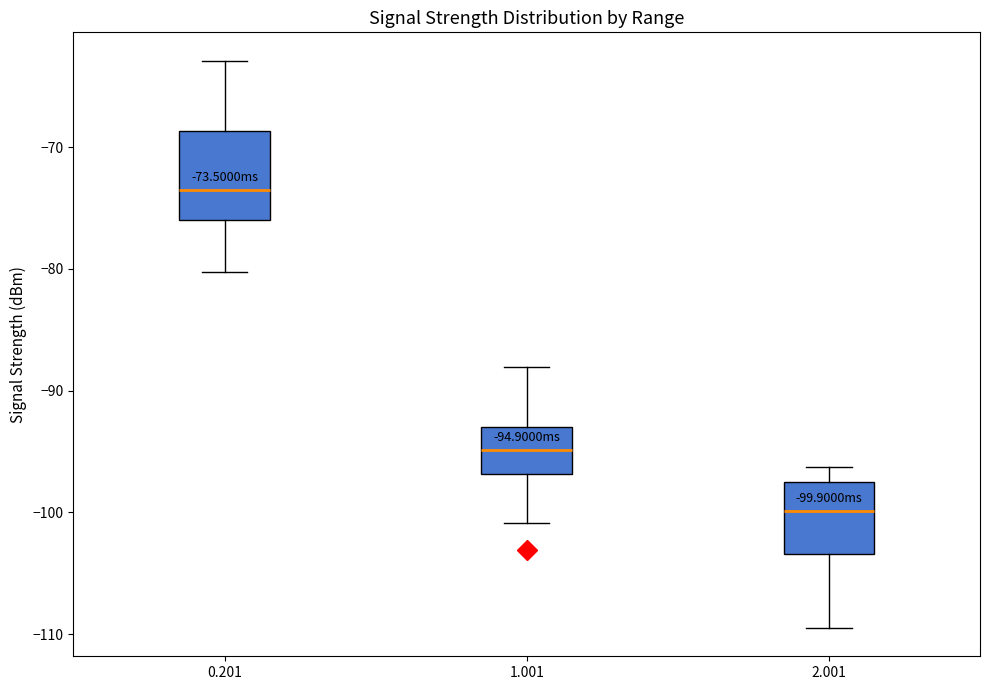

Comparing the boxes themselves (not the whiskers), which one is the tallest?

0.201